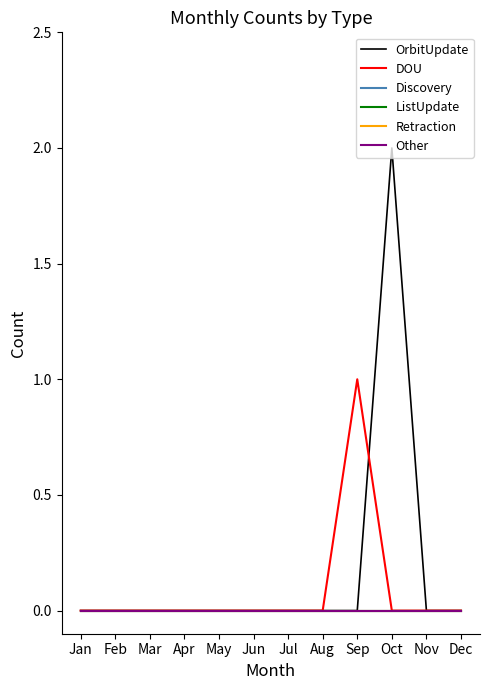

What is the maximum value shown in the chart?

2